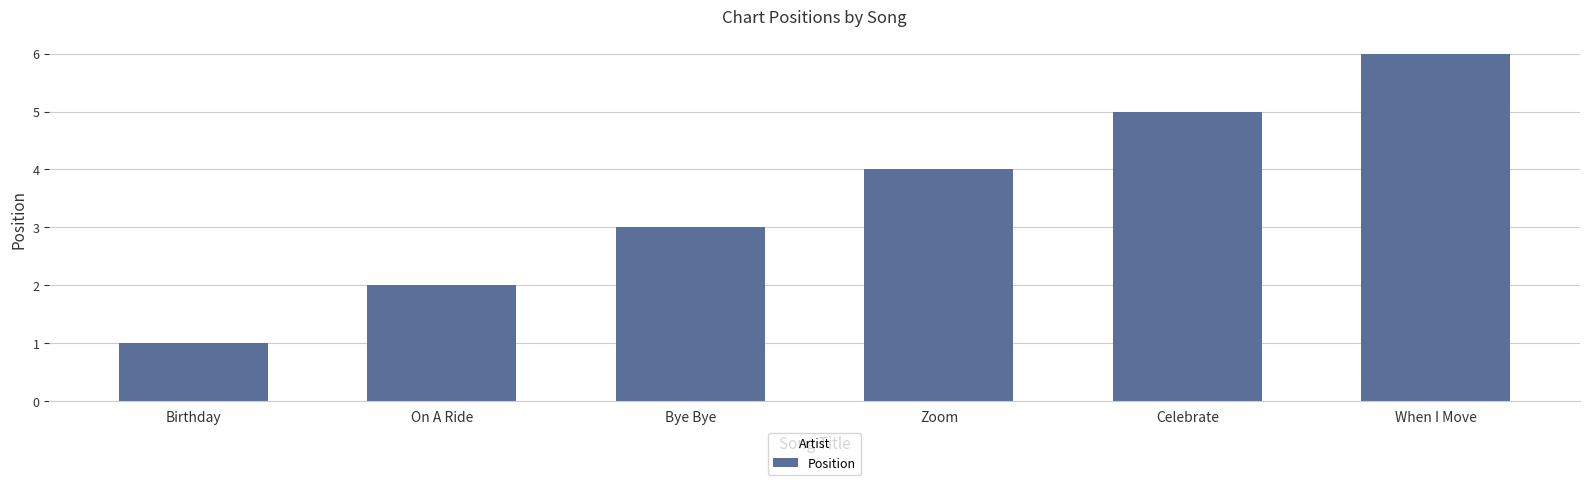

At which category does the chart reach its peak across all series?

When I Move